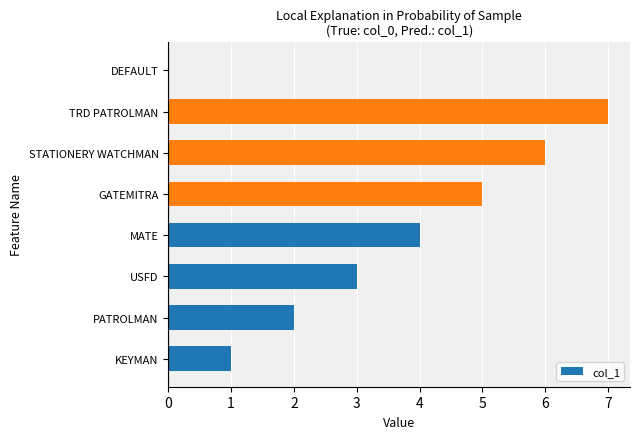

Reading top to bottom, what are all the values shown in this chart?

DEFAULT=0	TRD PATROLMAN=7	STATIONERY WATCHMAN=6	GATEMITRA=5	MATE=4	USFD=3	PATROLMAN=2	KEYMAN=1